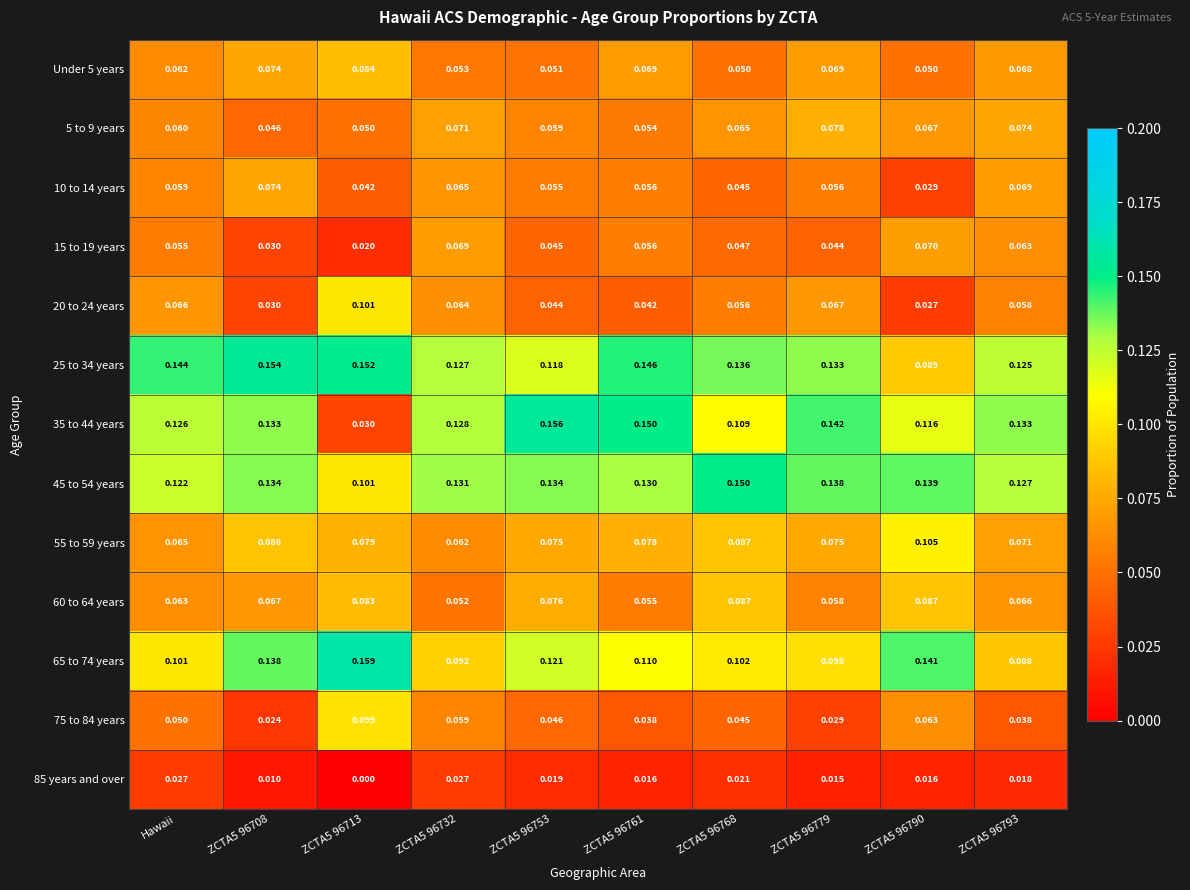

Is the value of 85 years and over at Hawaii greater than the value of 35 to 44 years at ZCTA5 96790?

No